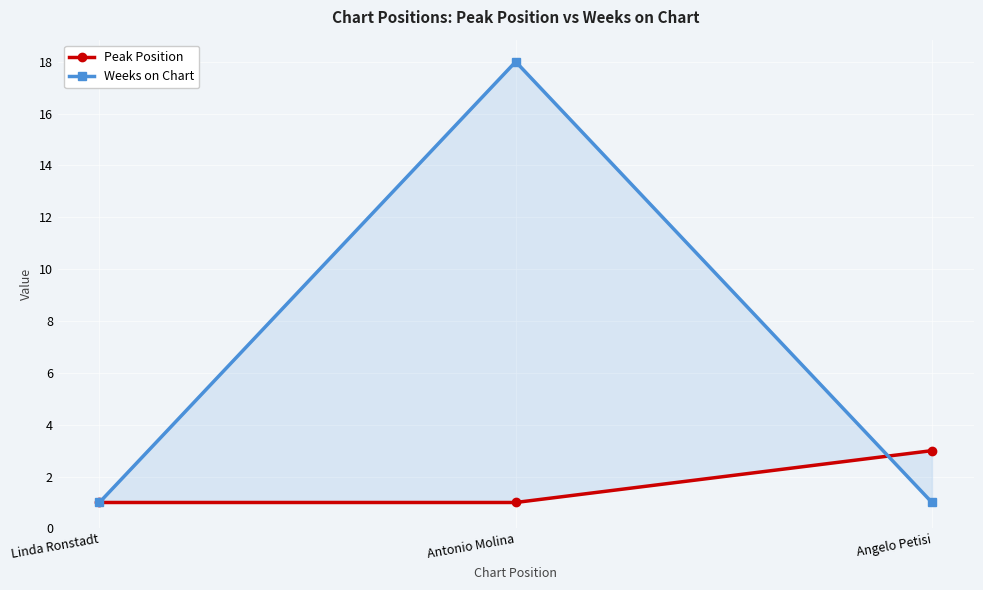

Between Linda Ronstadt and Angelo Petisi, which is larger?

Angelo Petisi